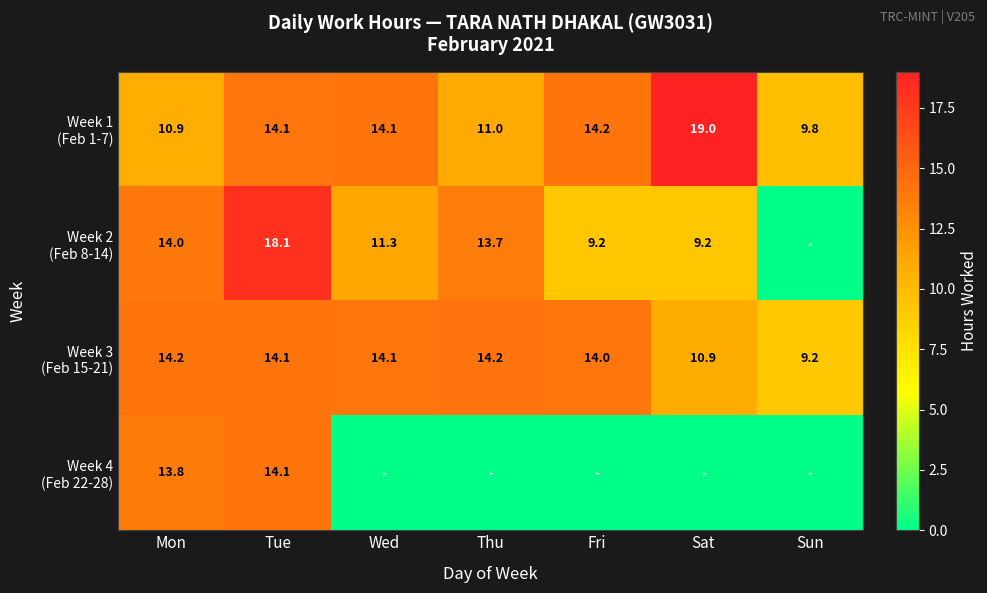

The Week 2 (Feb 8-14) series shows 14.9 at Sat. True or false?

False